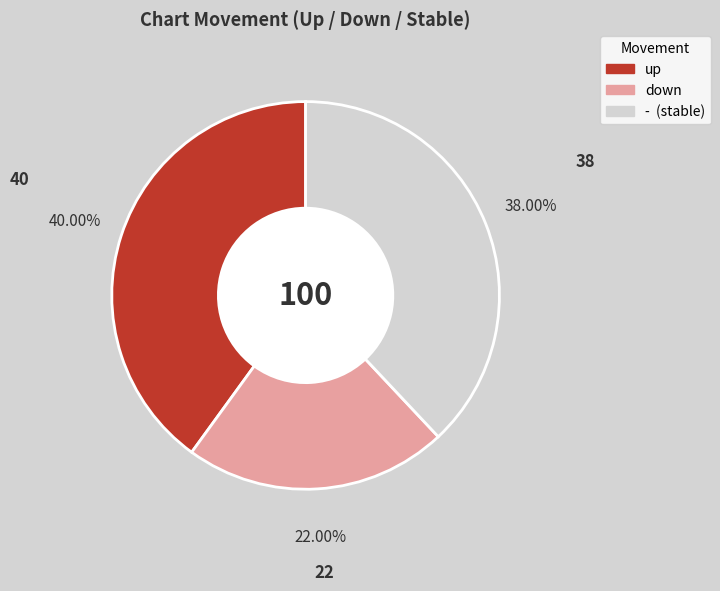

Is there any slice that represents more than half of the pie?

No